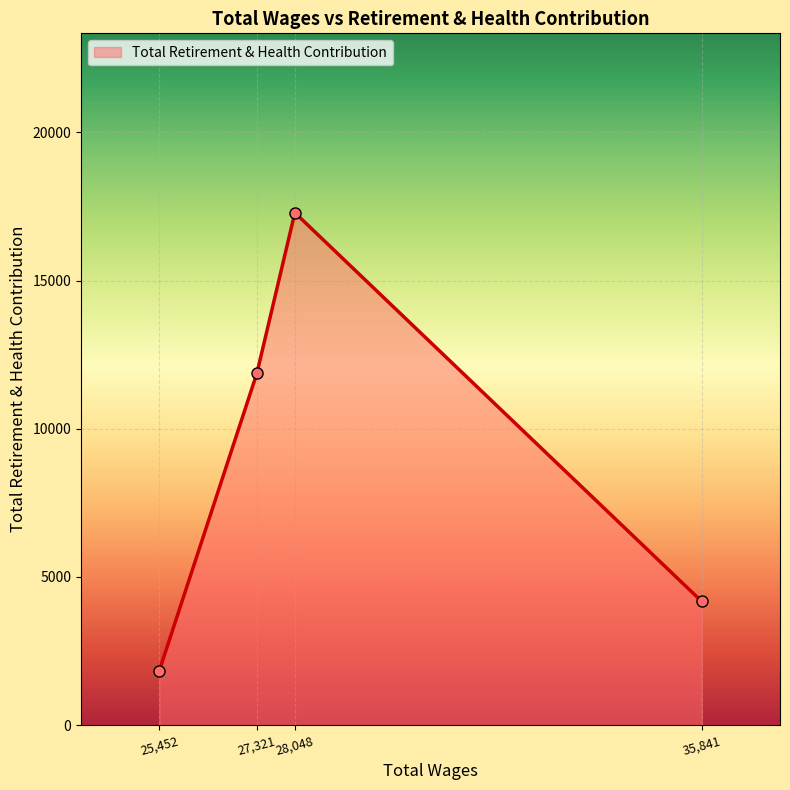

What is the value of the 2nd point from the left?

11874